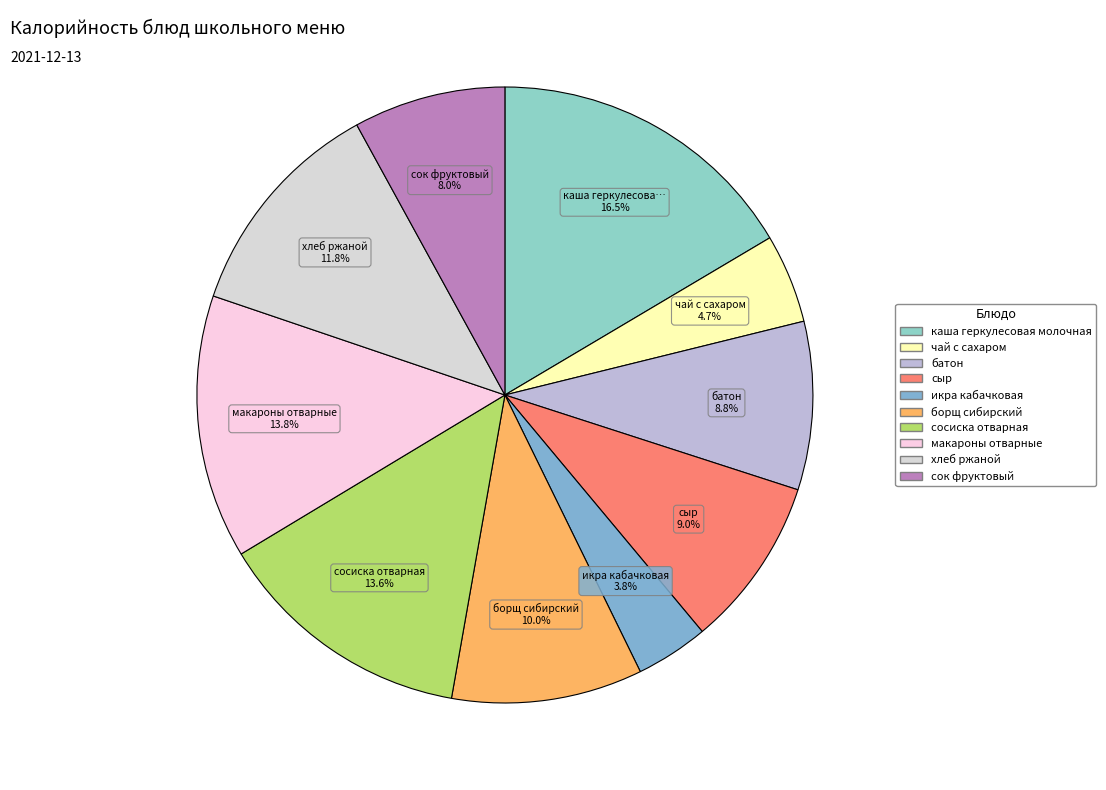

To the nearest percent, what is the average slice percentage?

10%